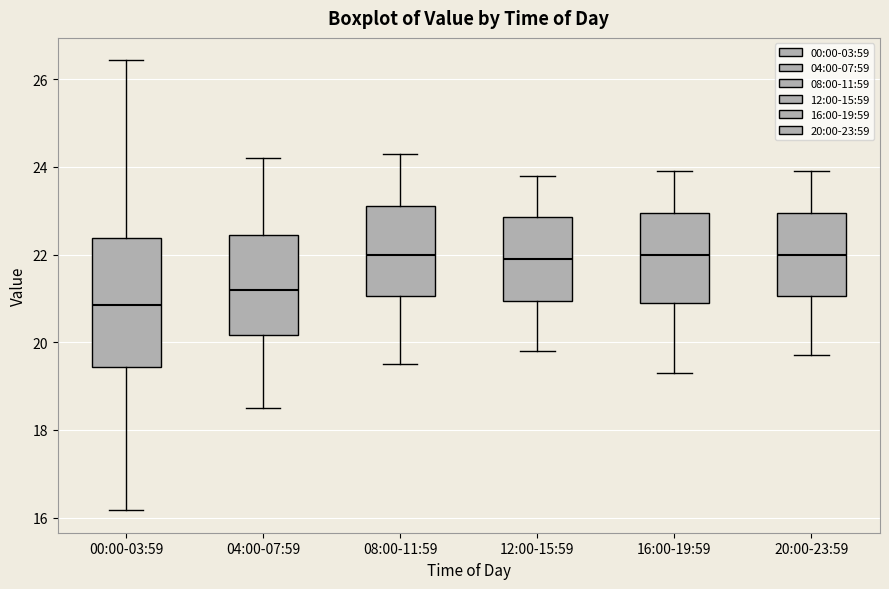

Reading left to right, transcribe this box plot: for each box, give where its median line is, the range the box spans, and where its two whiskers end, as read against the y-axis. The values are not printed on the chart, so give them approximately, as read against the axis.

00:00-03:59: median 20.8, box 19.4 to 22.4, whiskers 16.2 to 26.4
04:00-07:59: median 21.2, box 20.2 to 22.4, whiskers 18.6 to 24.2
08:00-11:59: median 22.0, box 21.0 to 23.2, whiskers 19.6 to 24.4
12:00-15:59: median 22.0, box 21.0 to 22.8, whiskers 19.8 to 23.8
16:00-19:59: median 22.0, box 21.0 to 23.0, whiskers 19.4 to 24.0
20:00-23:59: median 22.0, box 21.0 to 23.0, whiskers 19.8 to 24.0